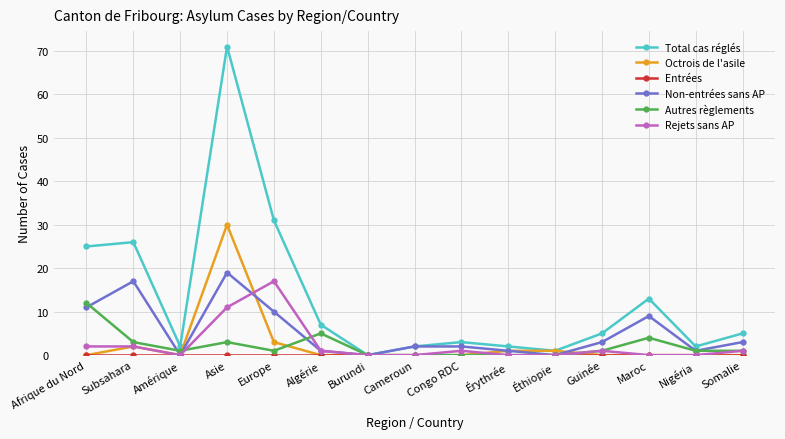

In Non-entrées sans AP, how many points are lower than both neighbors (excluding endpoints)?

4